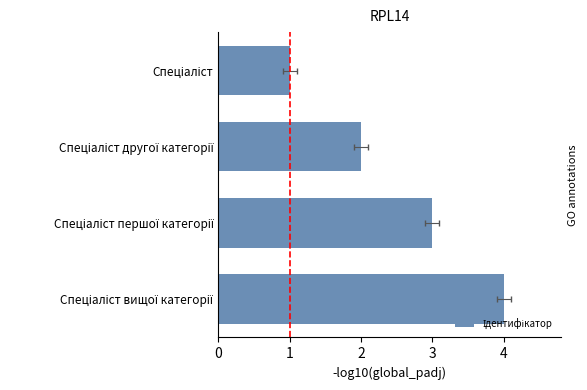

True or false: the data shows 1 at Спеціаліст першої категорії.

False